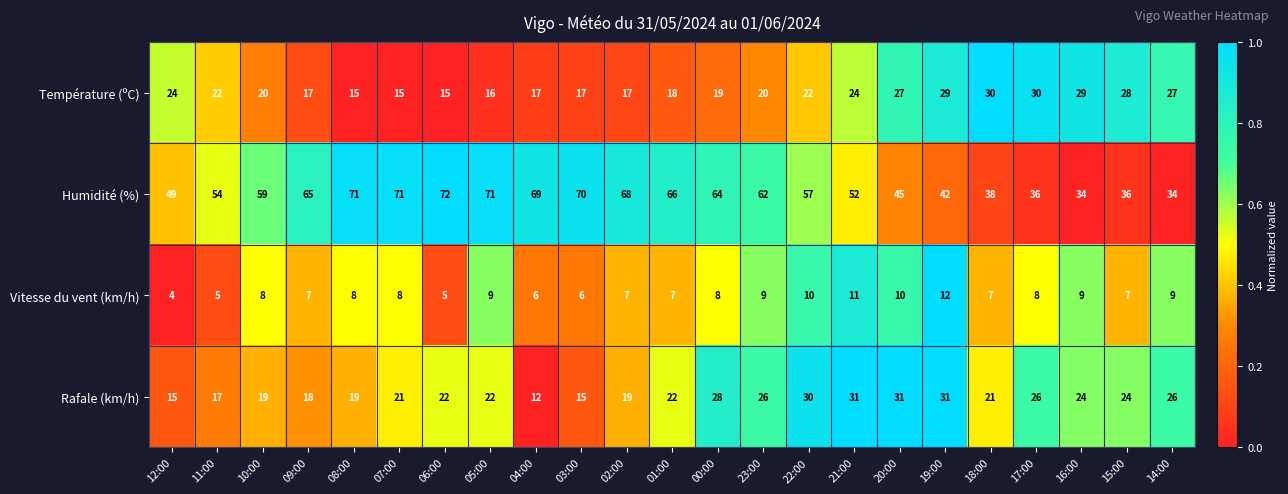

Which category has the highest value in the Vitesse du vent (km/h) series?

19:00